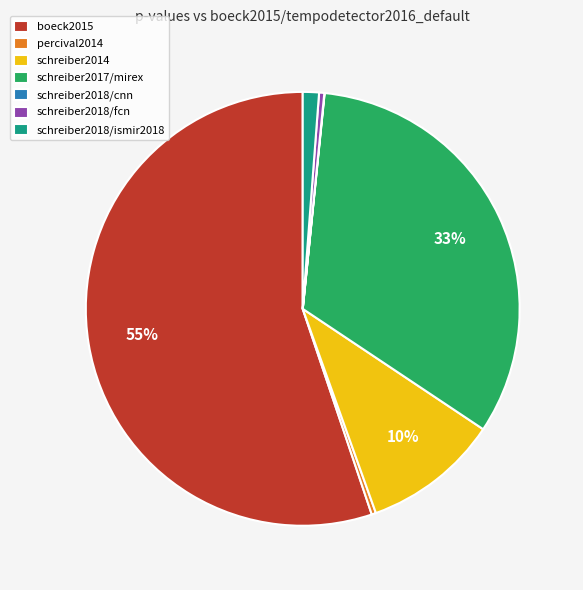

What is the largest slice in the pie chart?

boeck2015